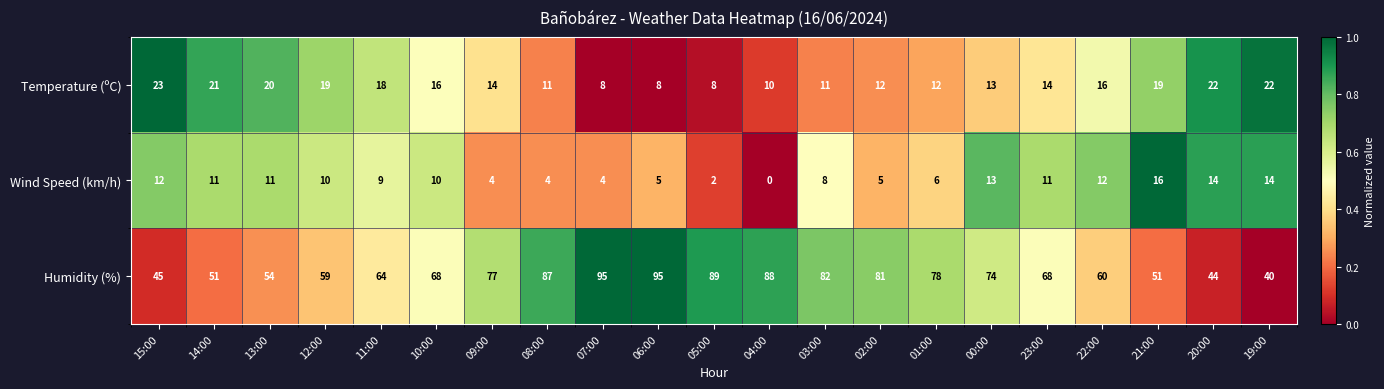

True or false: Temperature (ºC) has a value of 11 at 08:00.

True